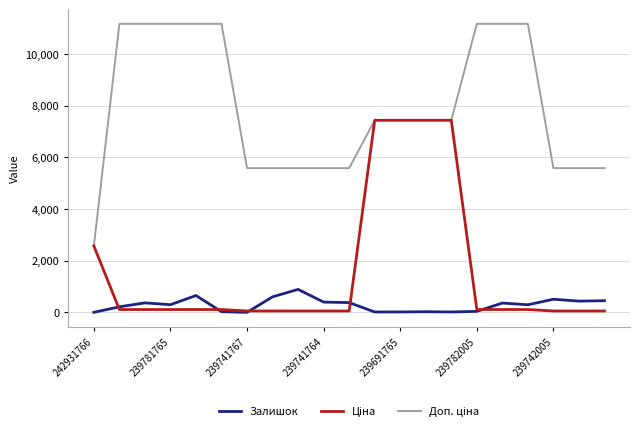

What is the maximum value shown in the chart?

11169.0